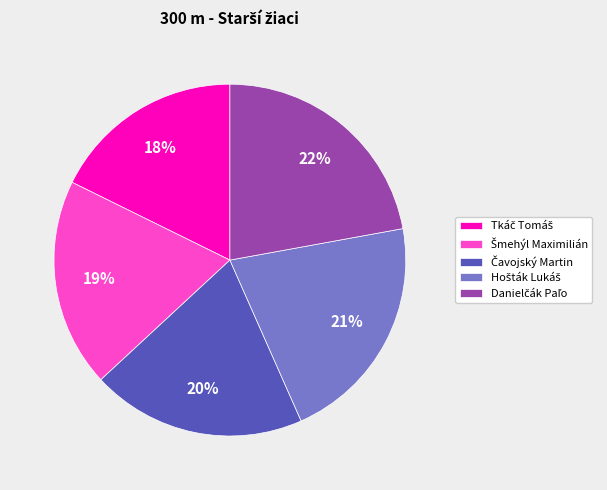

To the nearest percent, what is the average slice percentage?

20%